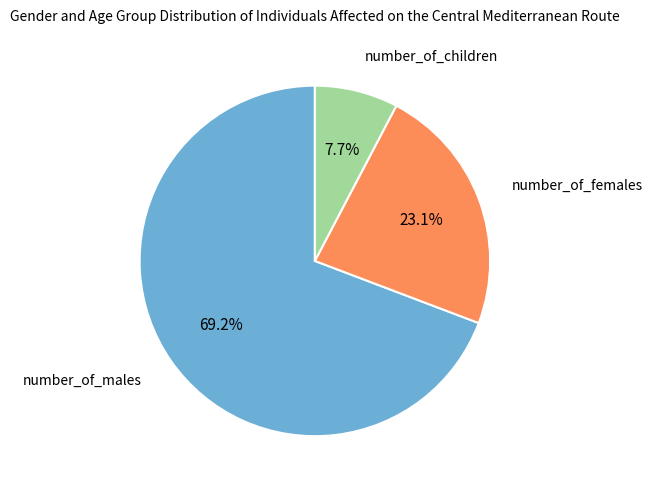

To the nearest percent, what is the difference between the largest and smallest slice percentages?

62%